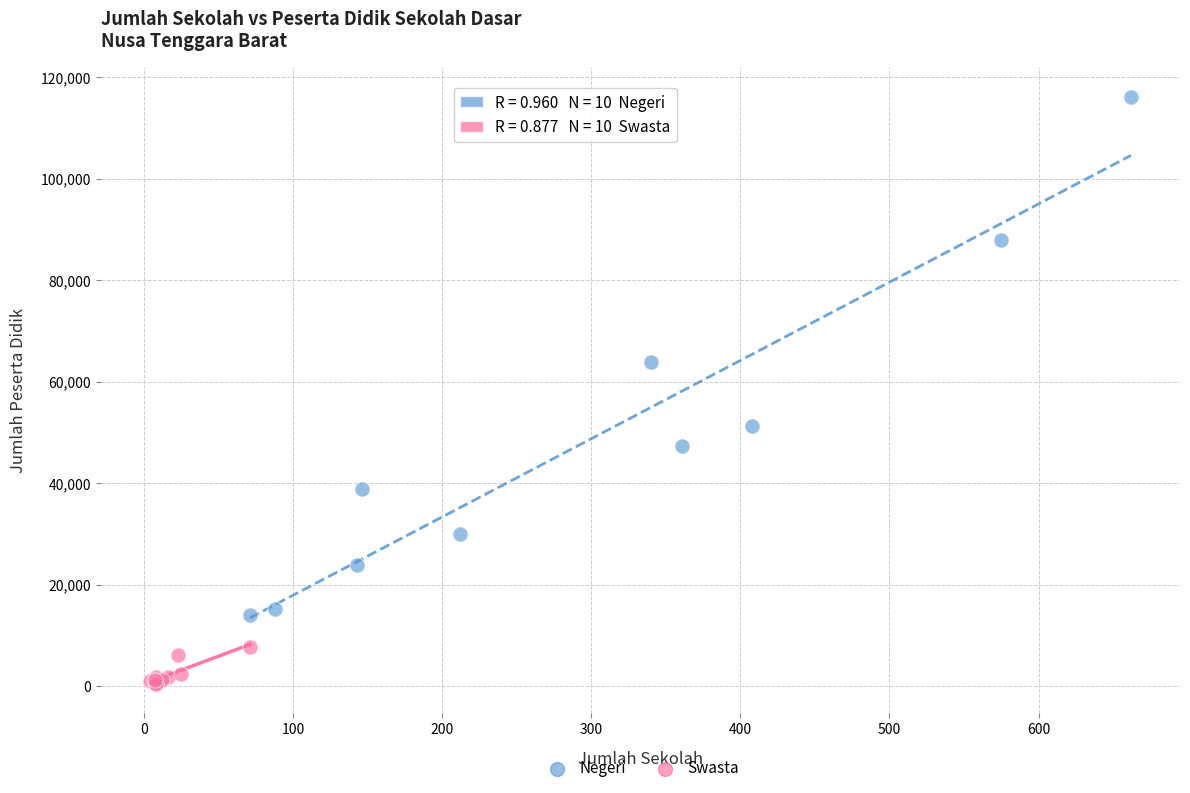

Which series contains the highest Y value?

Negeri